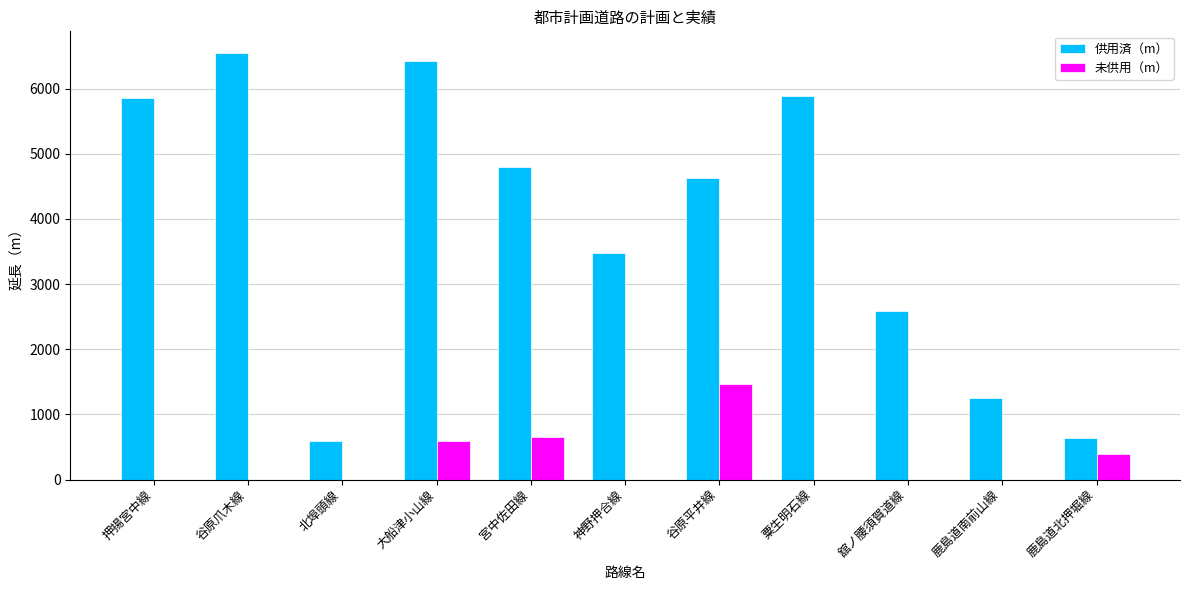

Between 大船津小山線 and 宮中佐田線, which series saw the biggest shift?

供用済（m）